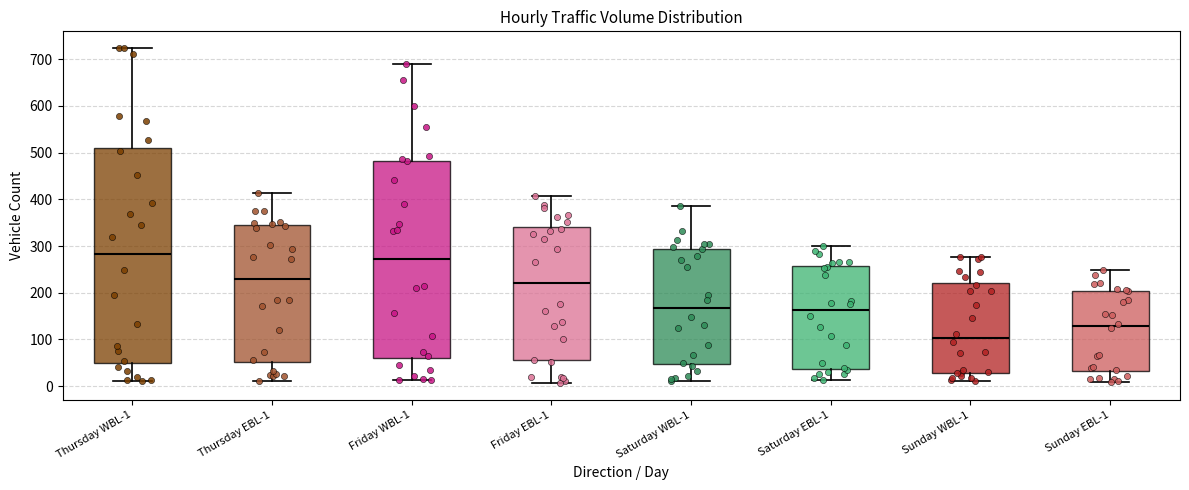

Where does the lower whisker of the box for Sunday EBL-1 end on the y-axis? The values are not printed on the chart, so give them approximately, as read against the axis.

10